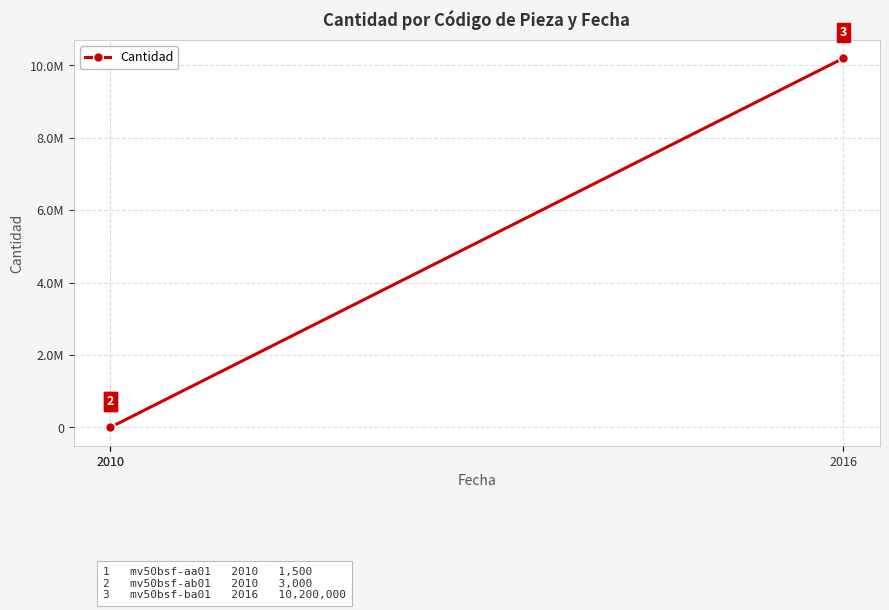

What is the difference between the values at 2016 and 2010?

10197000